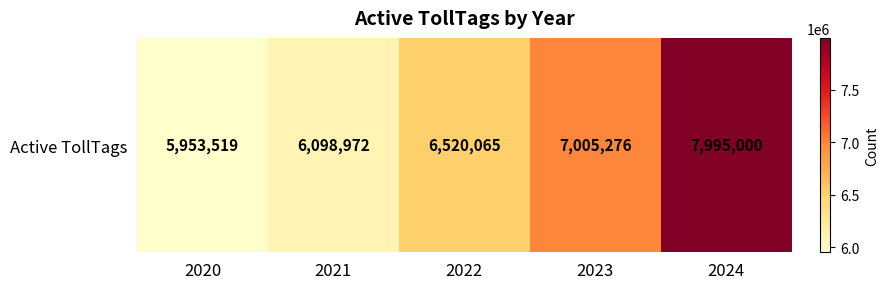

What value does the data have at 2024, to the nearest 100?

7995000